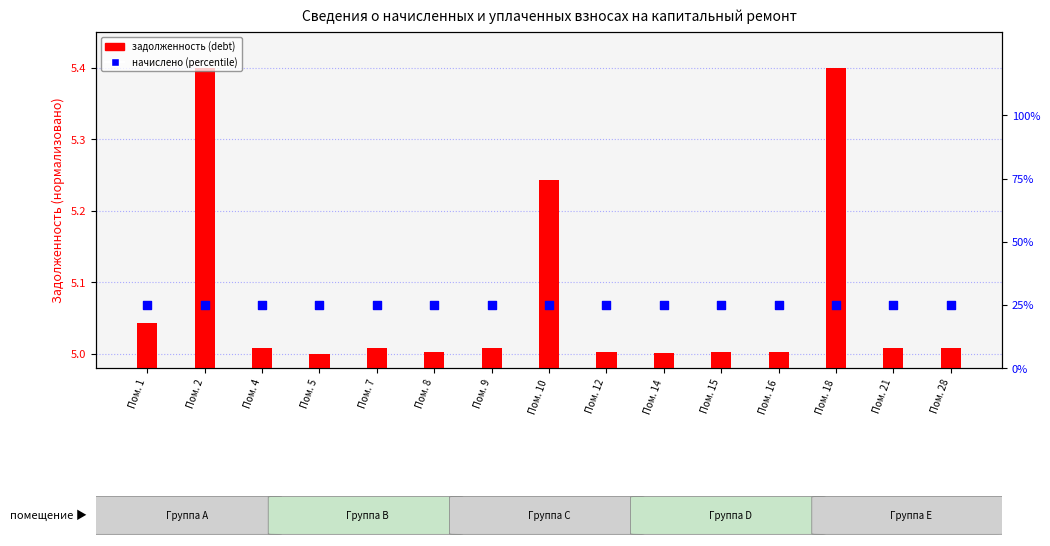

What are all the series names shown in the legend?

zadolzhennost (debt), nachisleno (percentile)